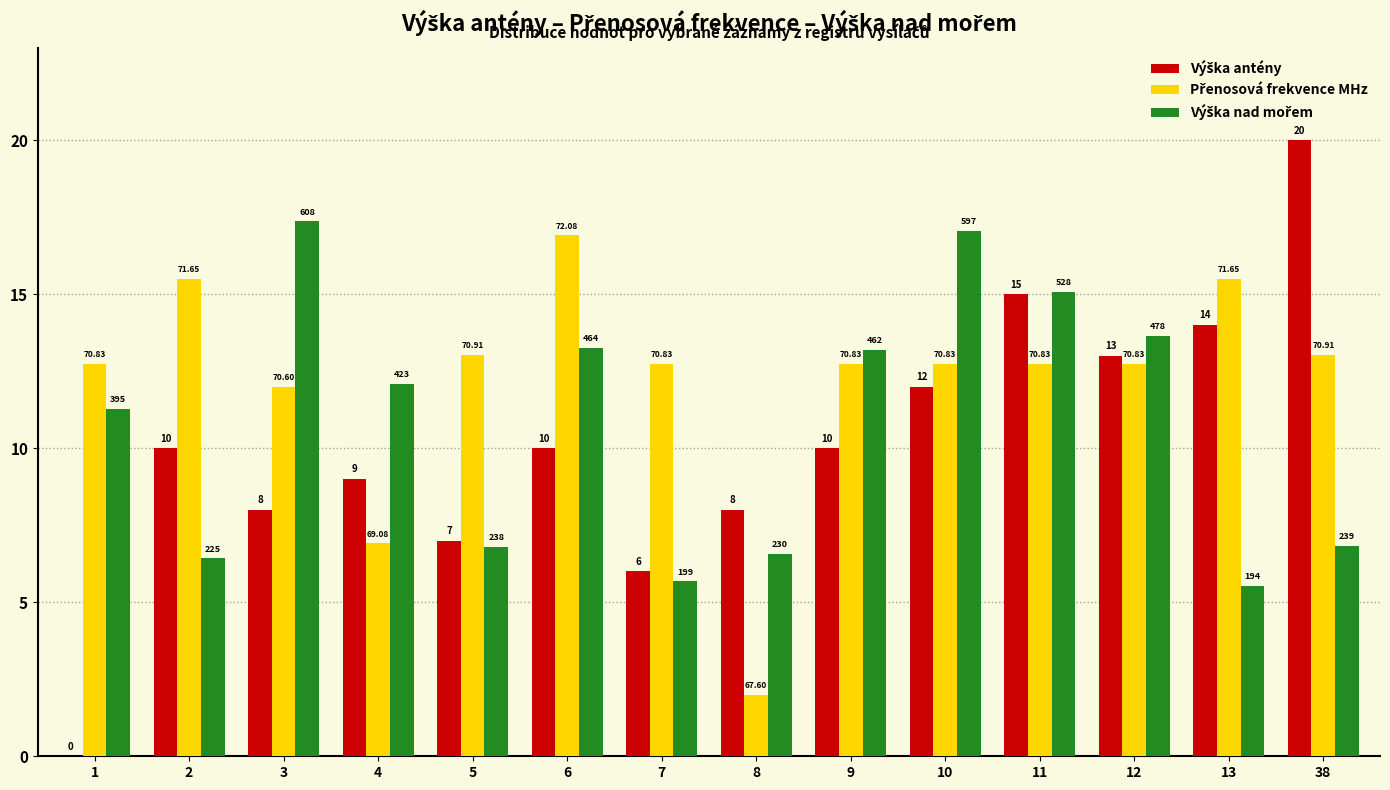

True or false: Výška antény has a value of 14.0 at 13.

True